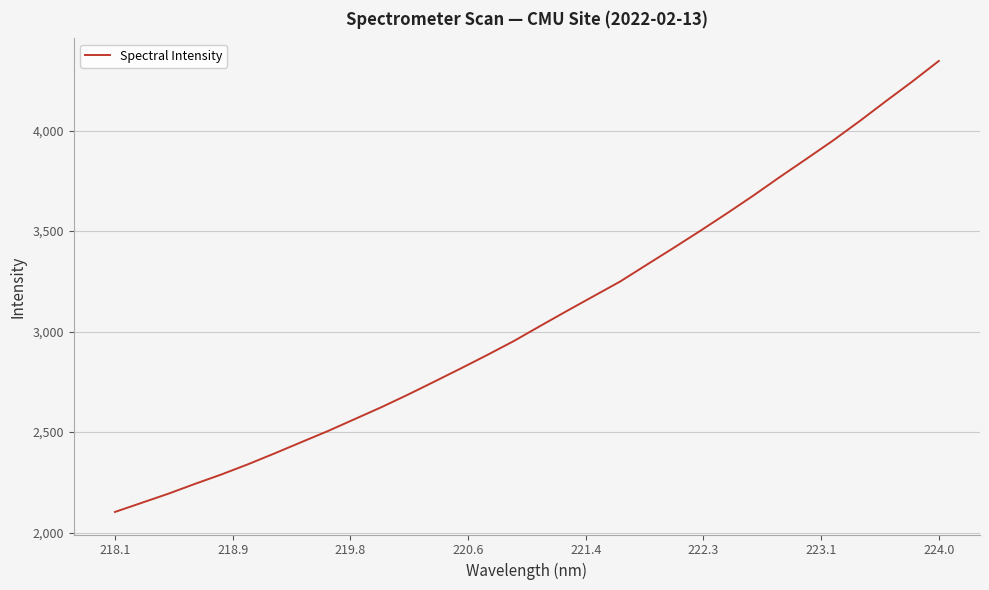

What is the difference between the maximum and minimum values?

2244.1